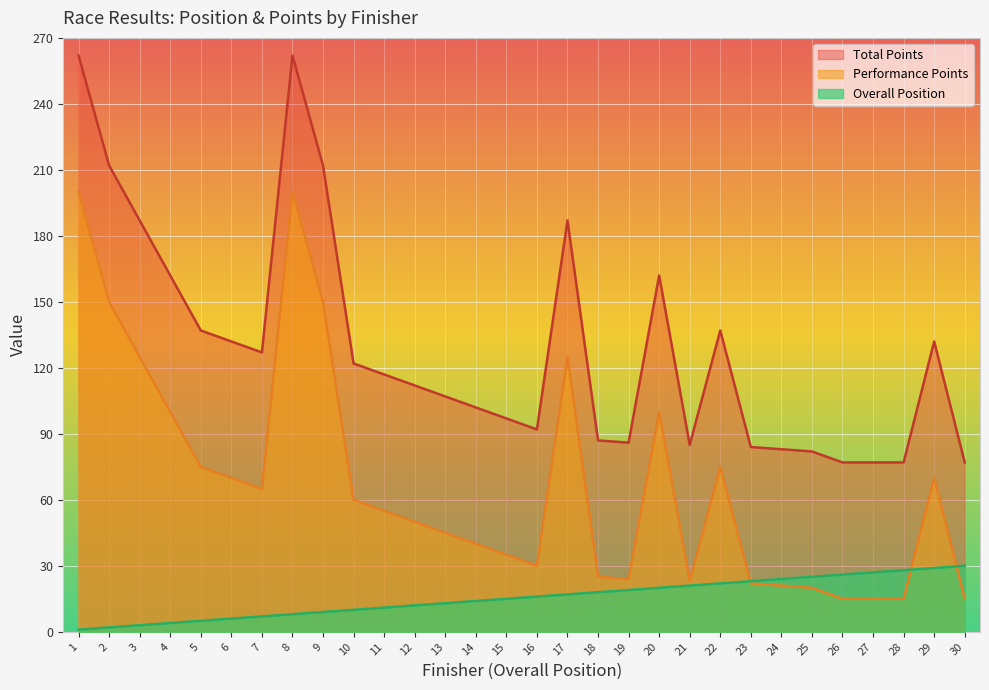

What is the difference between the maximum and minimum values in the Performance Points series?

185